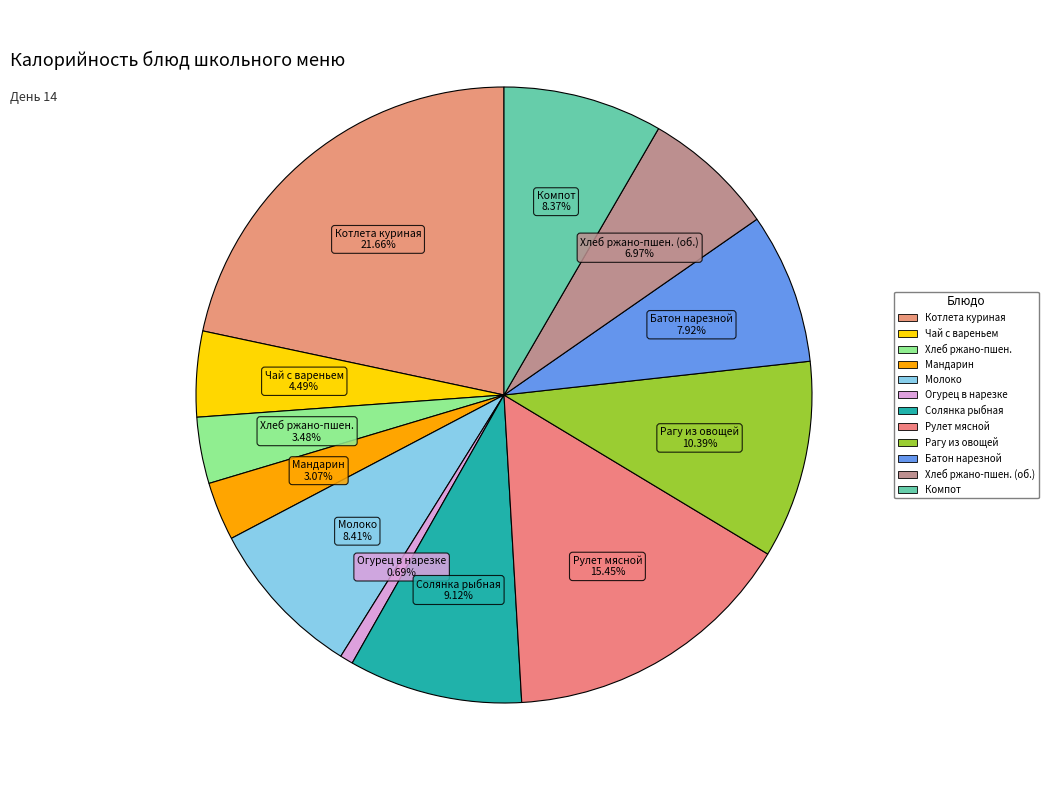

How many segments does this pie chart have?

12